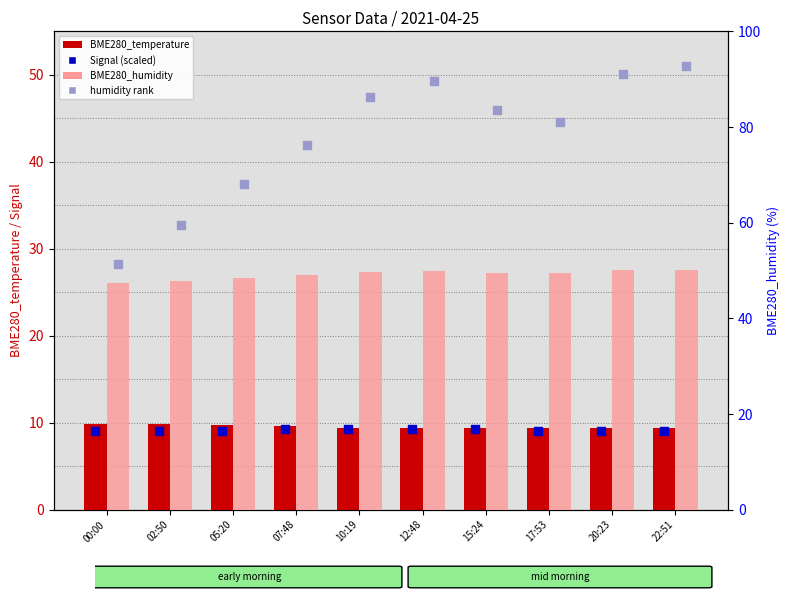

Is the value of humidity rank at 05:20 greater than the value of BME280_temperature at 00:00?

Yes